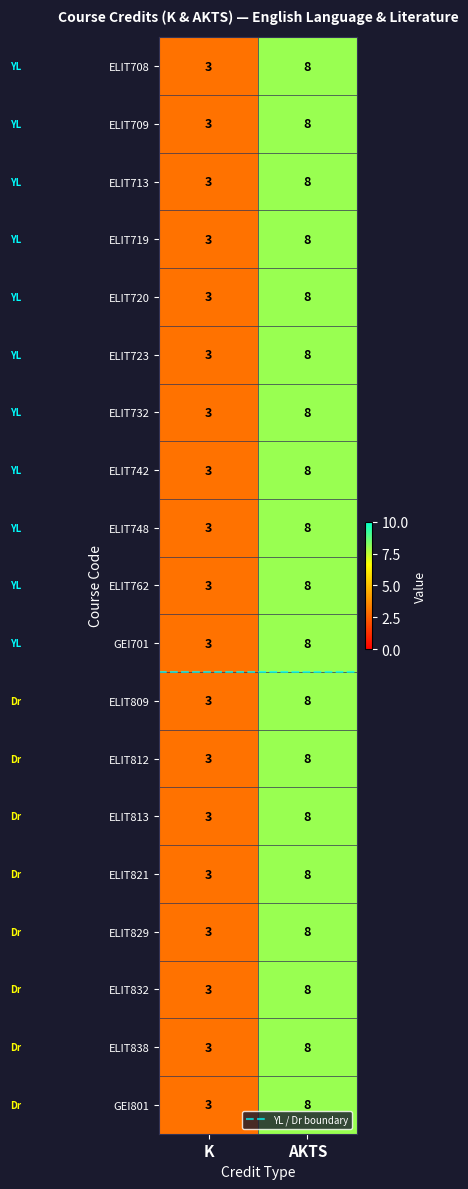

What is the maximum value shown in the chart?

8